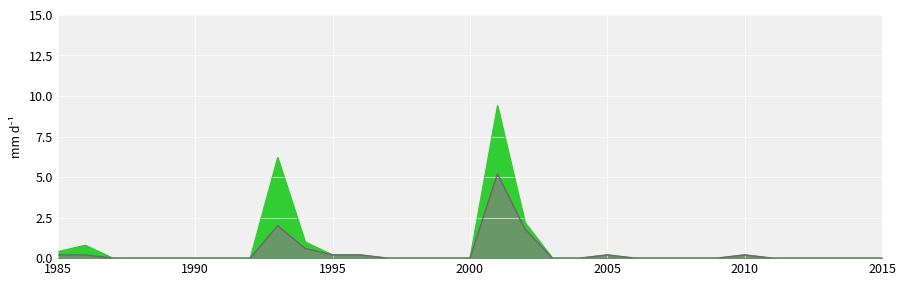

What is the maximum value shown in the chart?

9.4